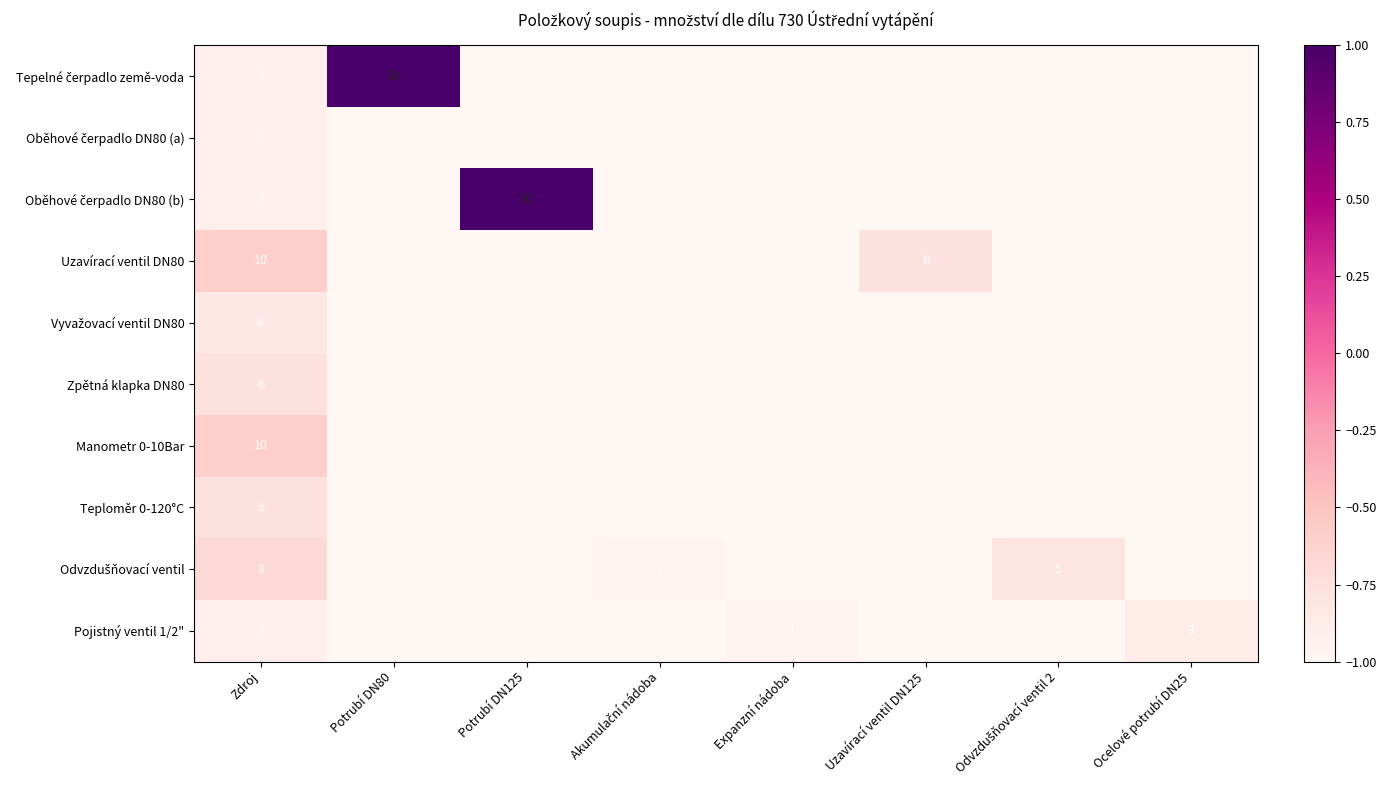

The value of Uzavírací ventil DN80 at Uzavírací ventil DN125 is 6. True or false?

True